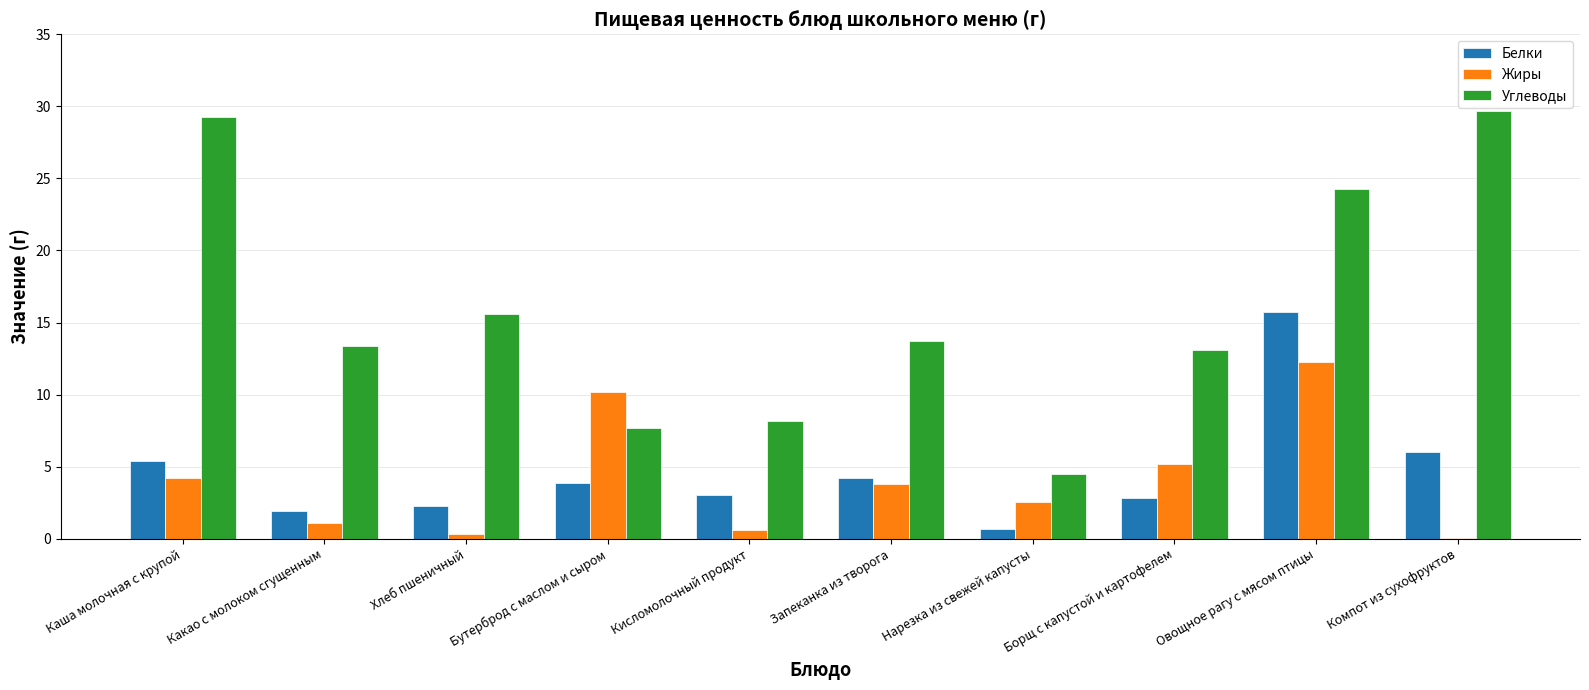

At which category is the sum across all series the highest?

Овощное рагу с мясом птицы